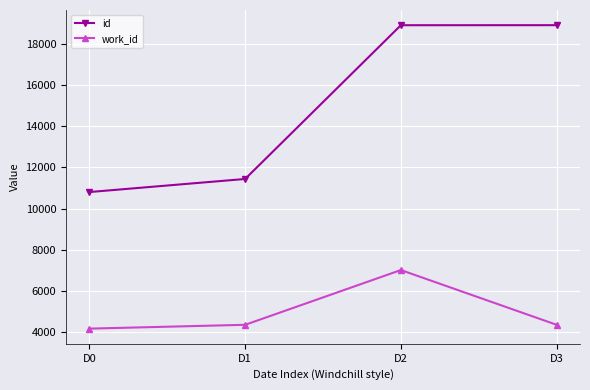

Is the value of id at D3 greater than the value of work_id at D0?

Yes